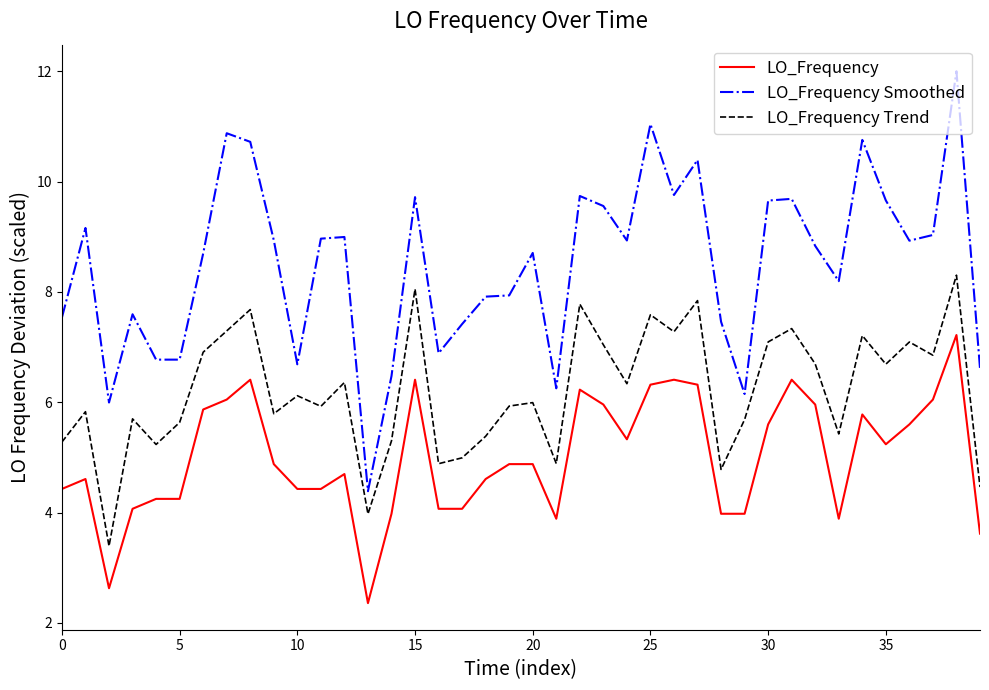

True or false: LO_Frequency Smoothed and LO_Frequency intersect in this chart.

False